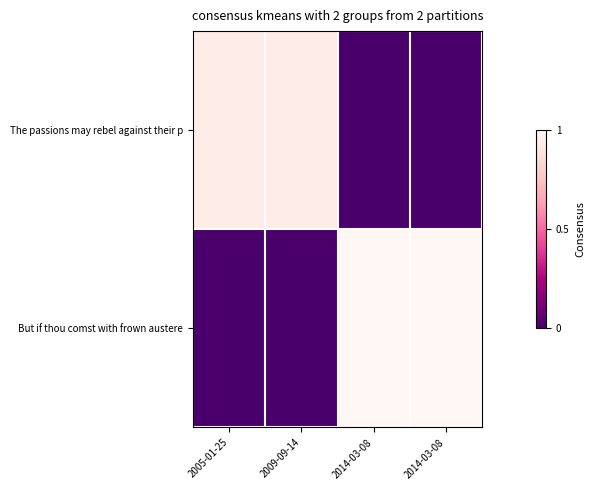

Reading left to right, list all the values displayed in this chart.

The passions may rebel against their p: 2005-01-25=0.9	2009-09-14=0.9	2014-03-08=0.0	2014-03-08=0.0
But if thou comst with frown austere: 2005-01-25=0.0	2009-09-14=0.0	2014-03-08=1.0	2014-03-08=1.0